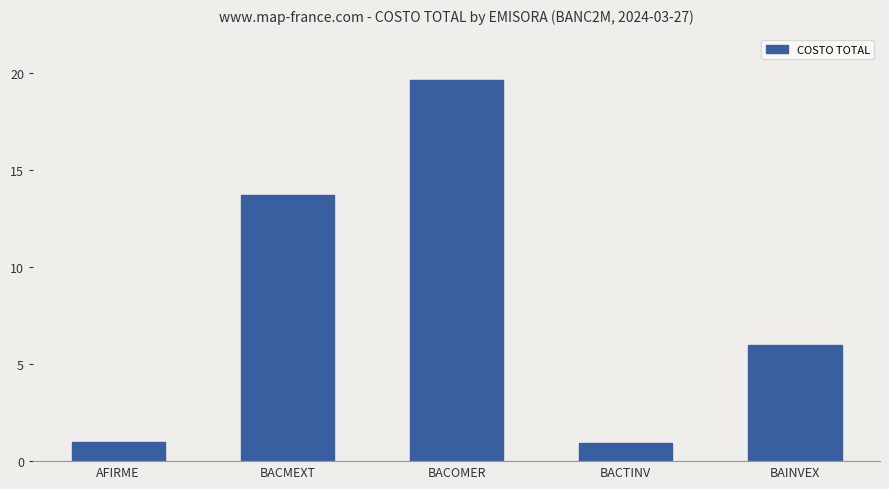

What is the difference between the values at AFIRME and BAINVEX?

5.0